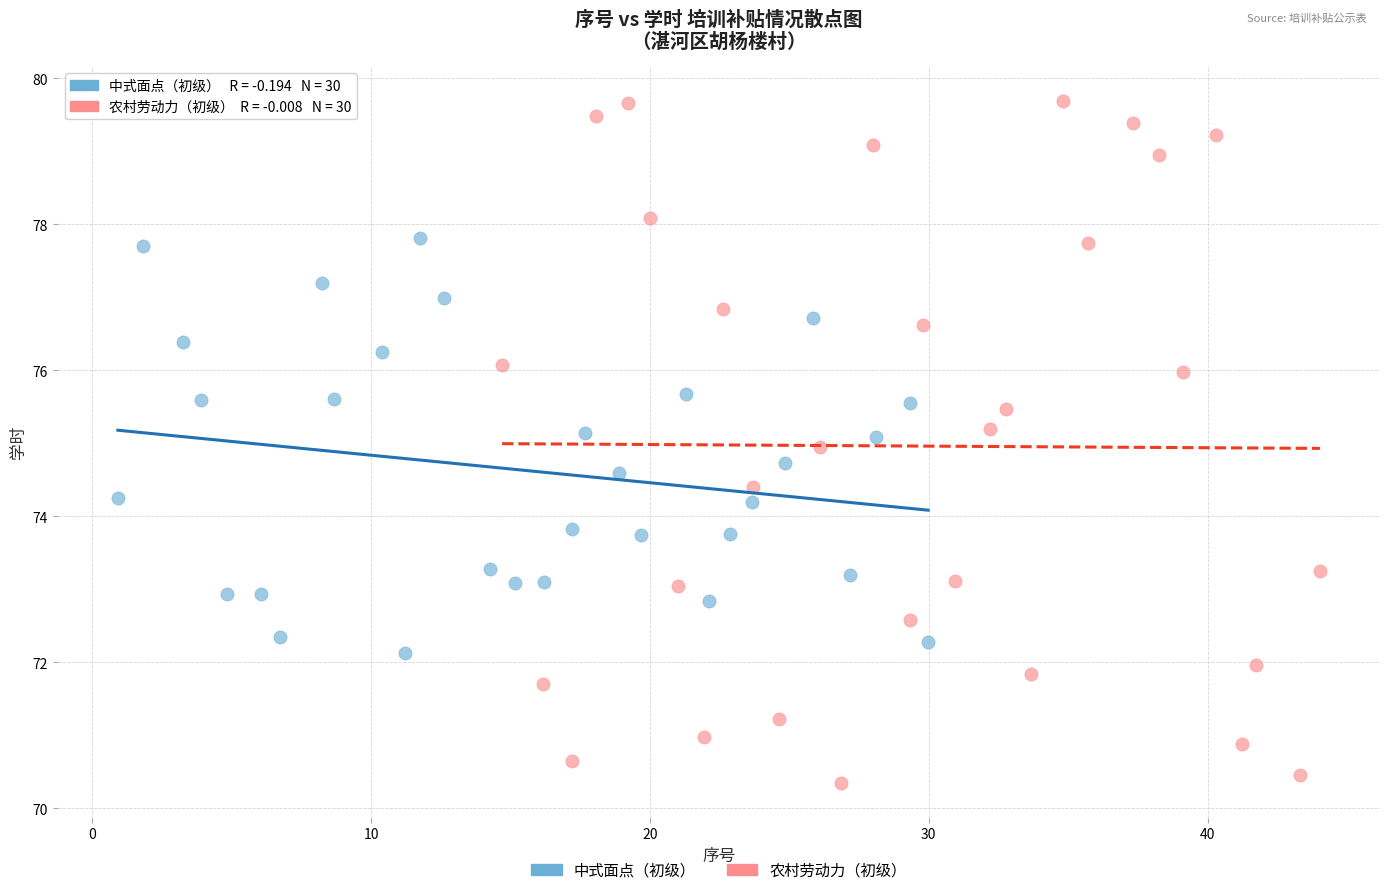

What are all the series names shown in the legend?

中式面点（初级）, 农村劳动力（初级）